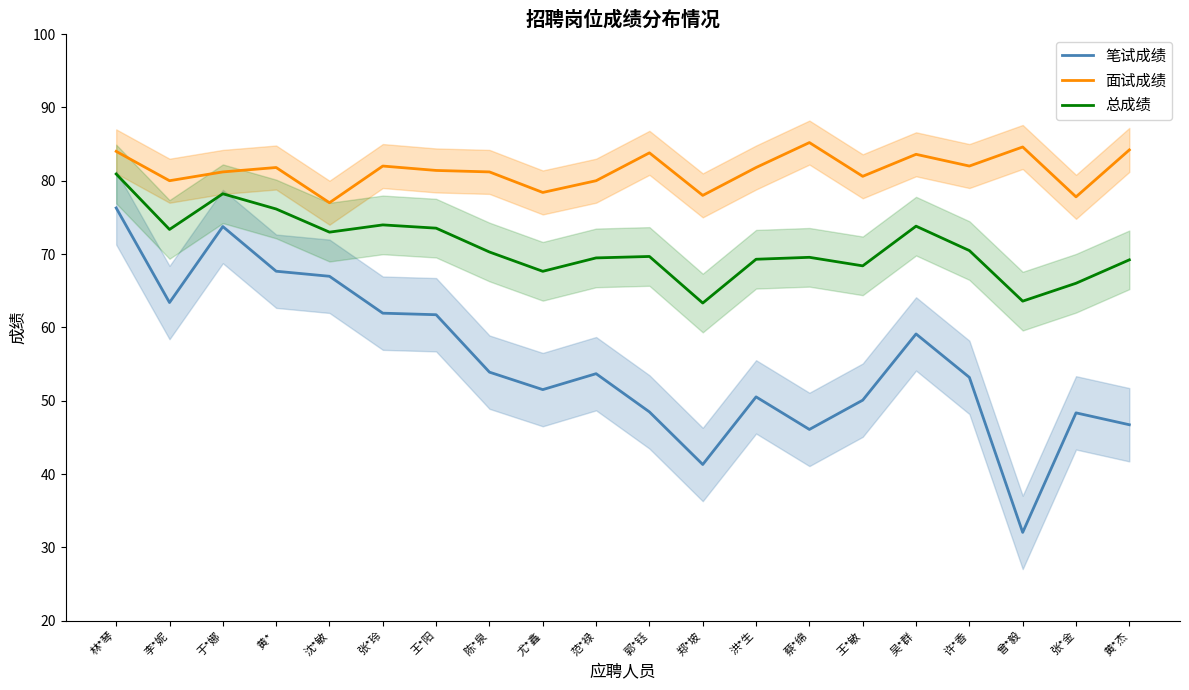

Reading left to right, list all the values displayed in this chart.

笔试成绩: 76.3	63.4	73.8	67.7	67.0	61.9	61.7	53.9	51.5	53.7	48.5	41.3	50.5	46.1	50.1	59.1	53.2	32.0	48.4	46.7
面试成绩: 84.0	80.0	81.2	81.8	77.0	82.0	81.4	81.2	78.4	80.0	83.8	78.0	81.8	85.2	80.6	83.6	82.0	84.6	77.8	84.2
总成绩: 80.9	73.4	78.2	76.1	73.0	74.0	73.5	70.3	67.6	69.5	69.7	63.3	69.3	69.6	68.4	73.8	70.5	63.6	66.0	69.2